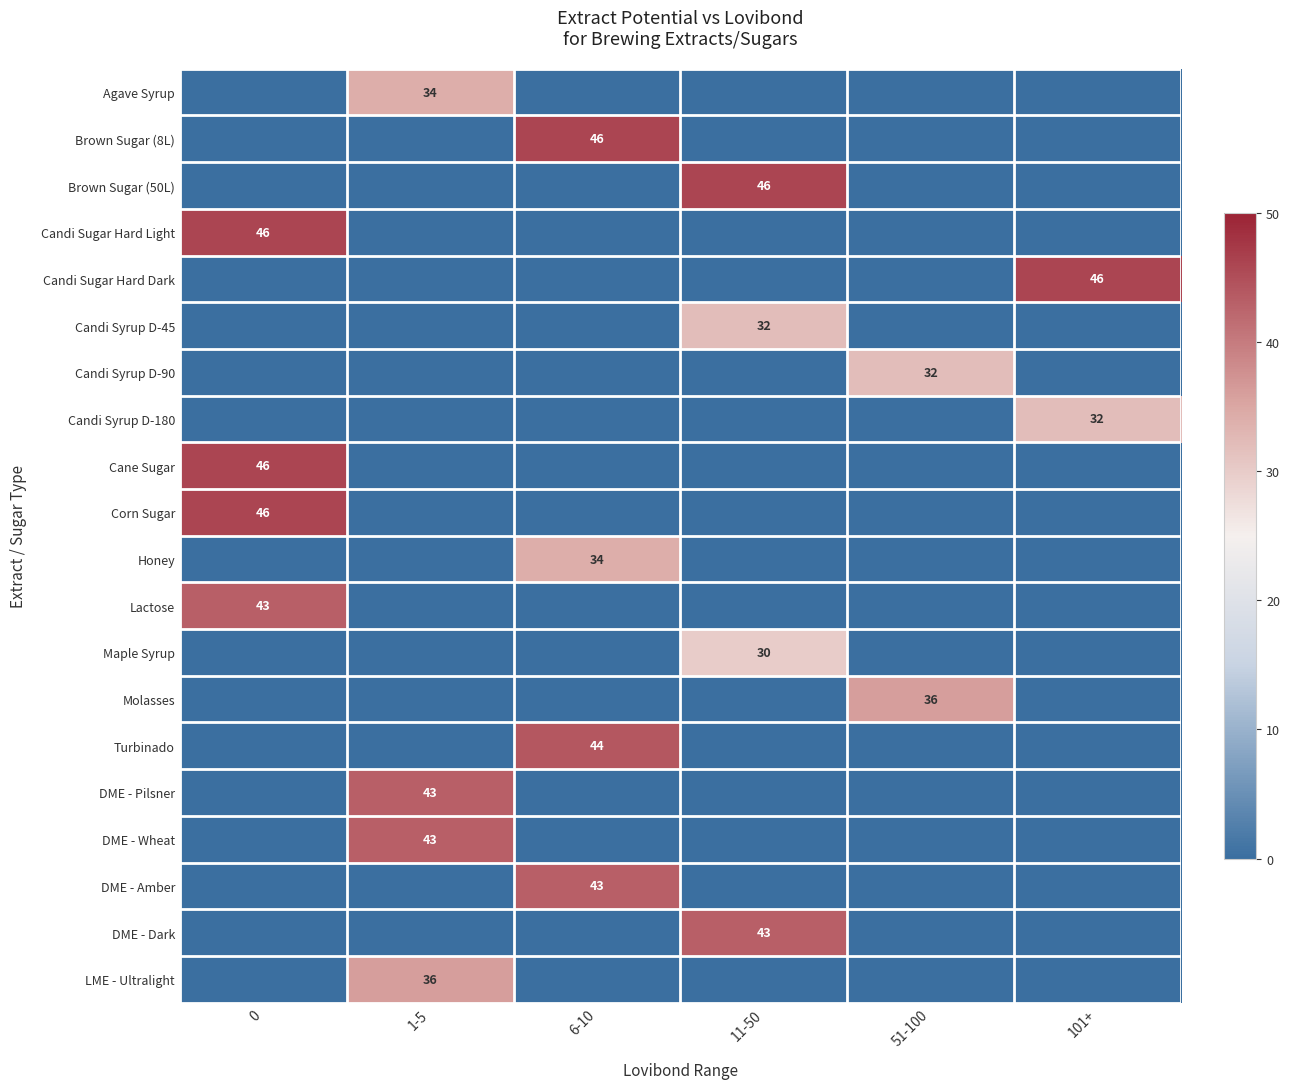

True or false: Turbinado has a value of 44 at 6-10.

True